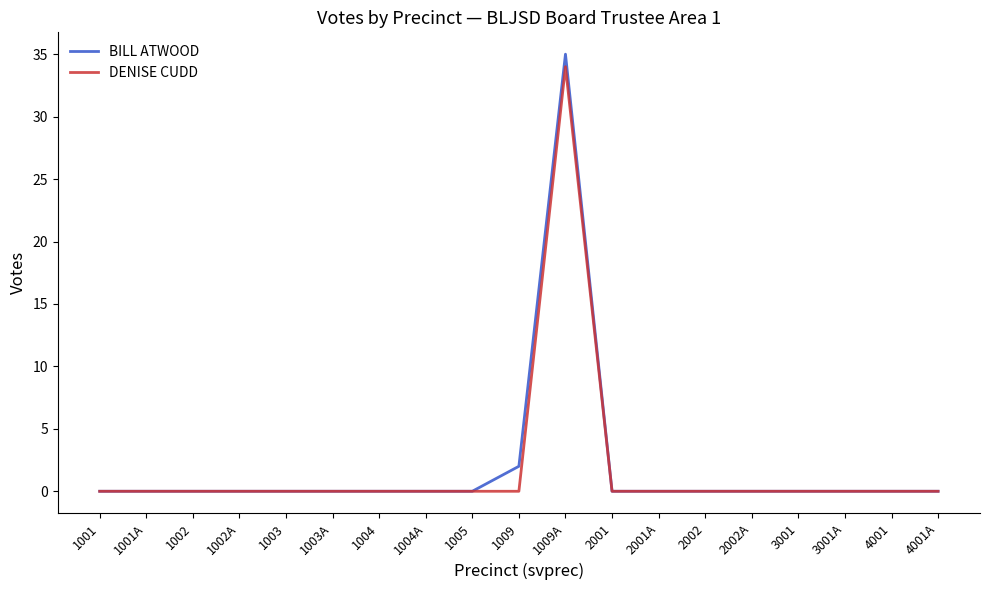

Which series has the largest range (max minus min)?

BILL ATWOOD